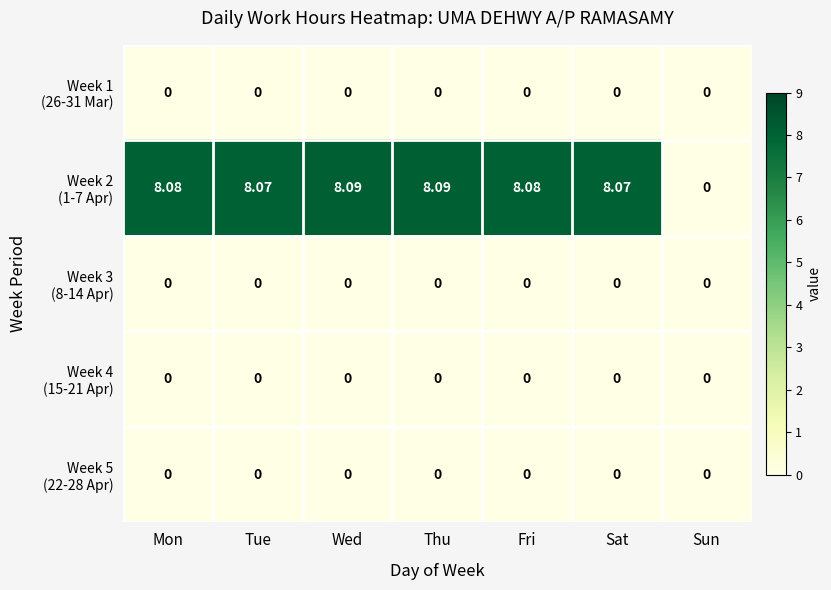

Which series has the widest spread of values?

Week 2 (1-7 Apr)